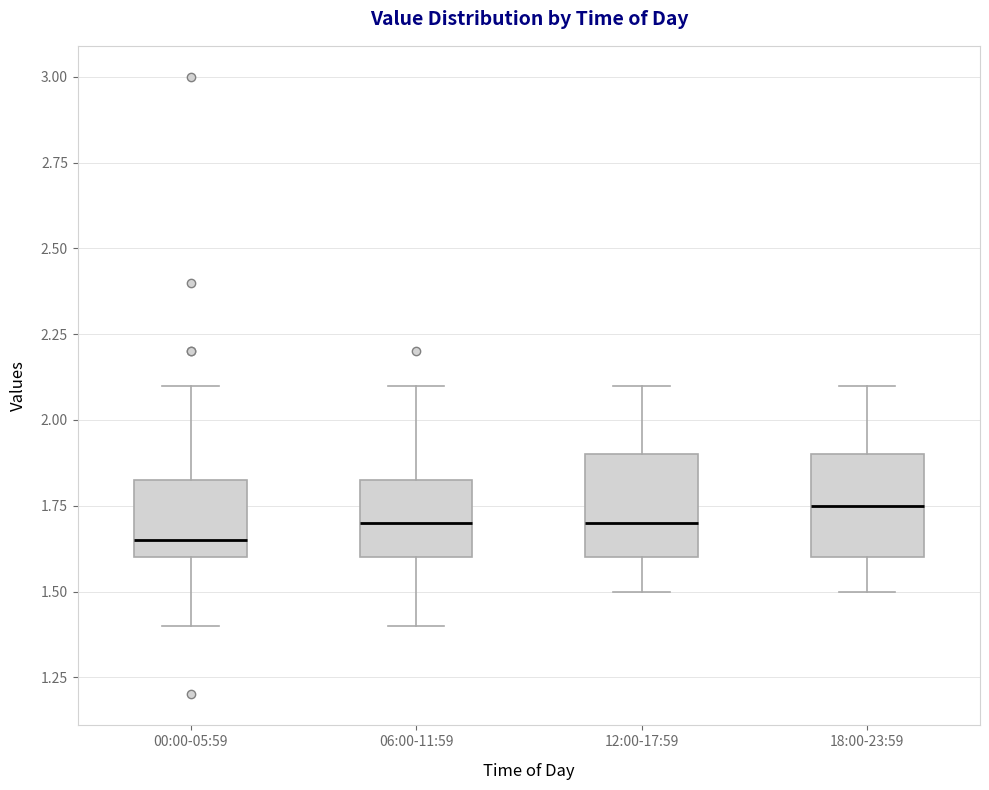

Which box's median line is the lowest?

00:00-05:59